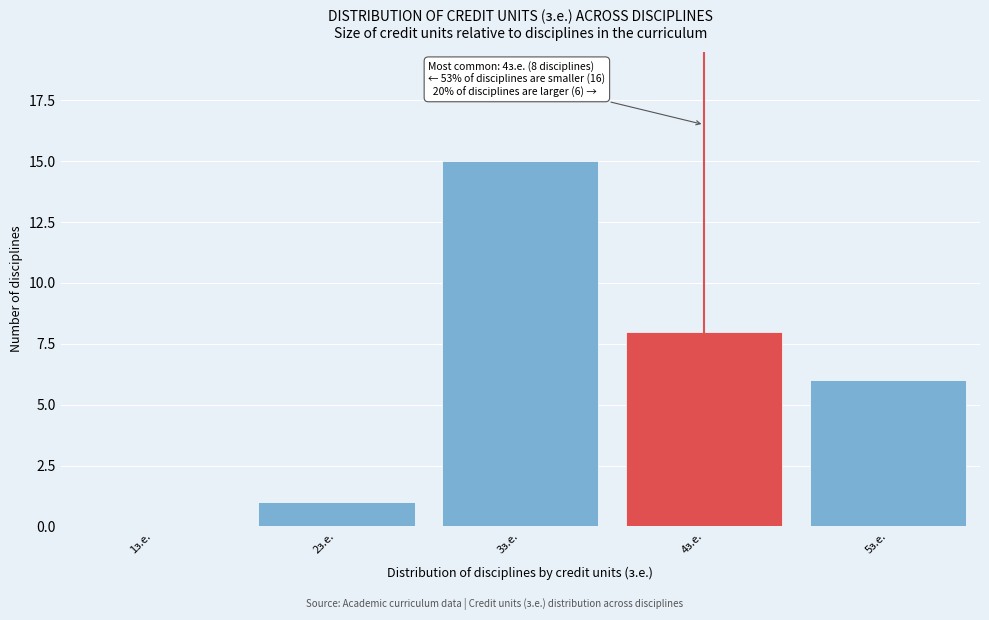

Over which range of the x-axis is the bar tallest?

2.5 to 3.5